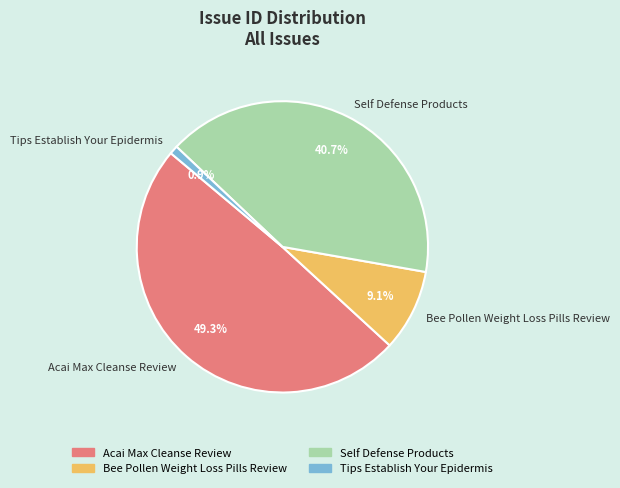

Is there a majority slice in this chart?

No